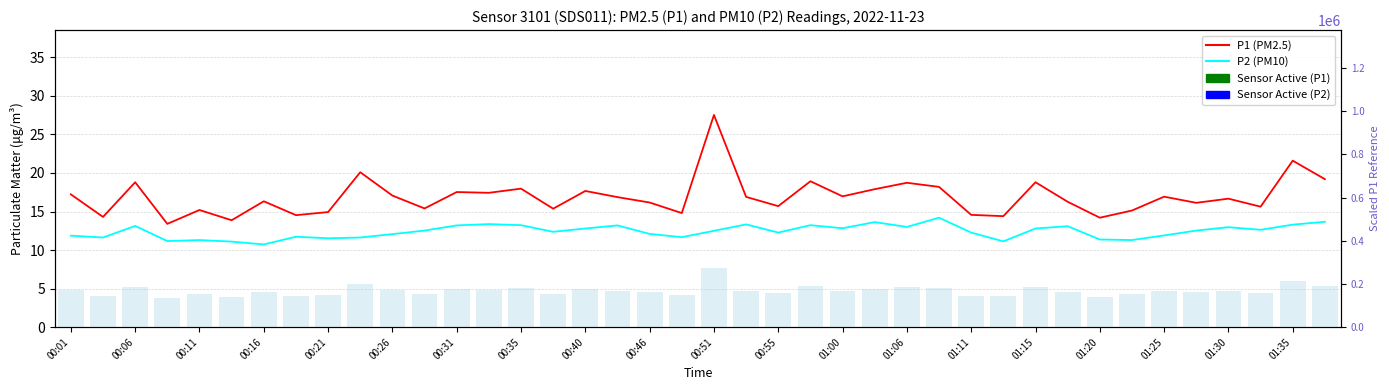

What is the lowest value of the P1 (PM2.5) series?

13.4